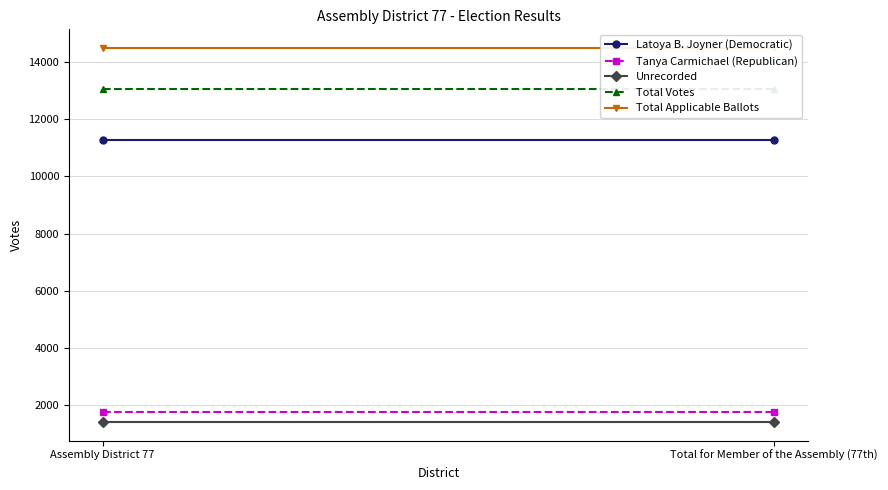

What is the label of the 2nd point from the right?

Assembly District 77